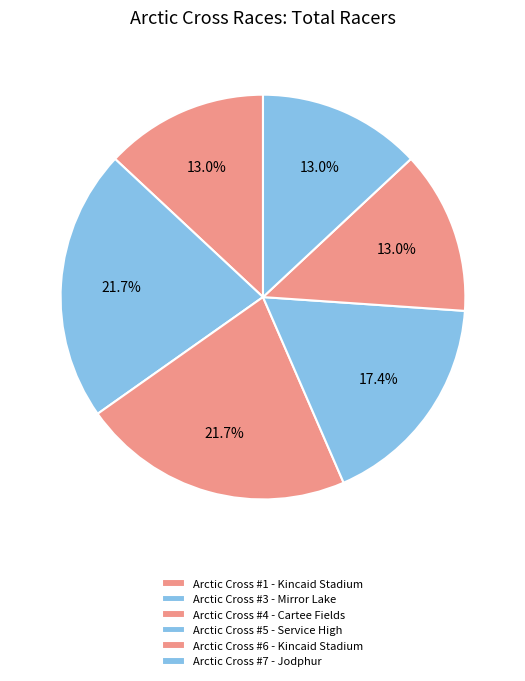

To the nearest percent, what is the difference between the largest and smallest slice percentages?

9%